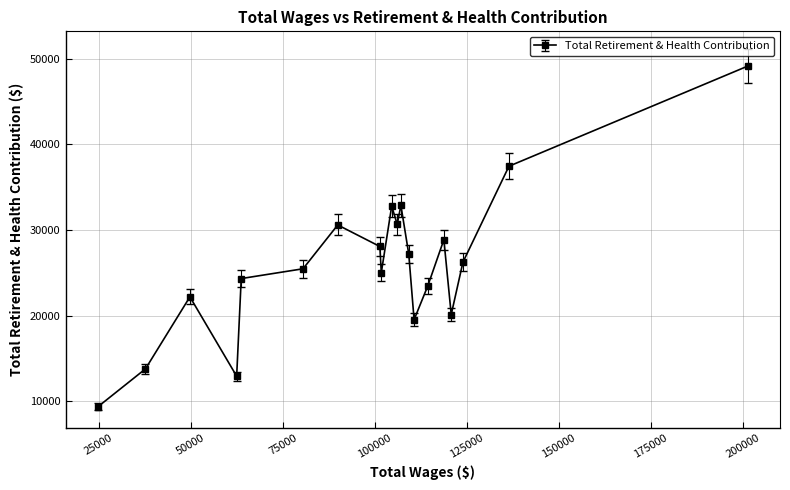

What is the difference between the maximum and minimum values?

39735